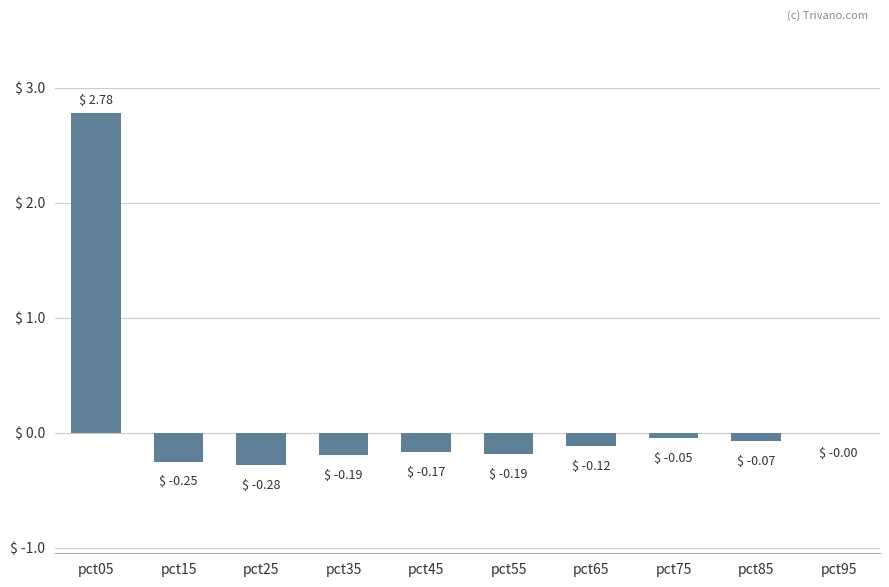

What is the sum of all values?

1.5